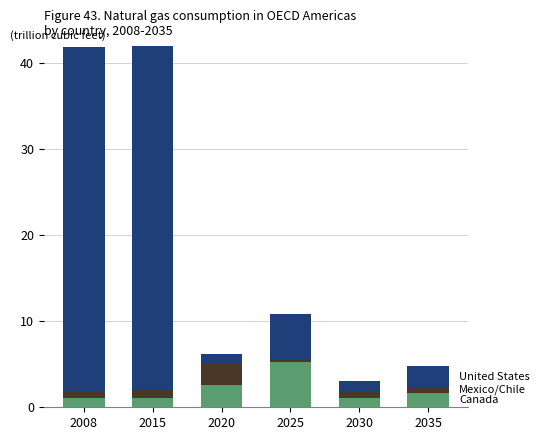

Which series has the largest total across all categories?

United States